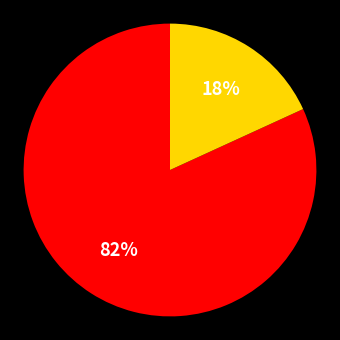

How many segments does this pie chart have?

2